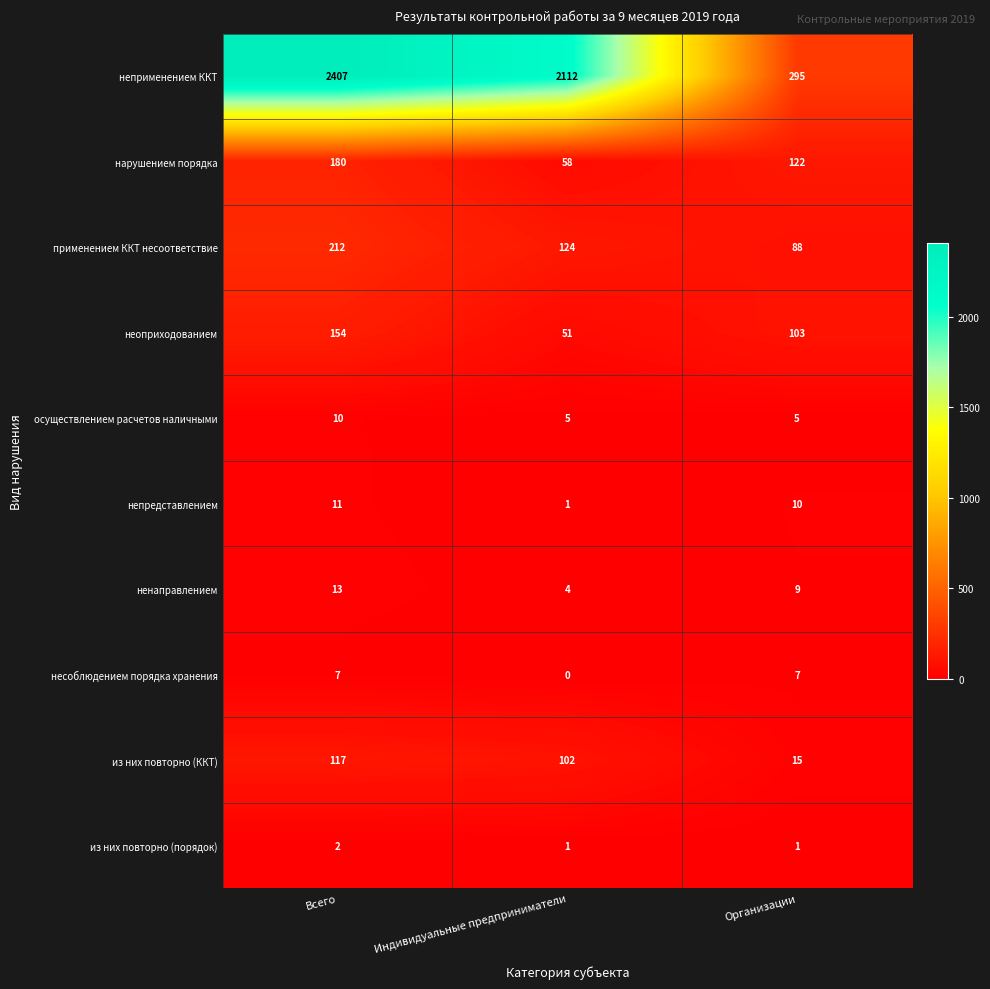

What is the total value across all series at Организации?

655